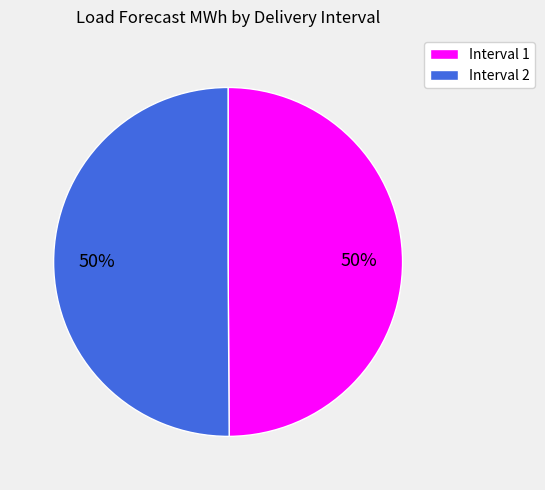

Is the sum of Interval 2 and Interval 1 greater than half?

Yes